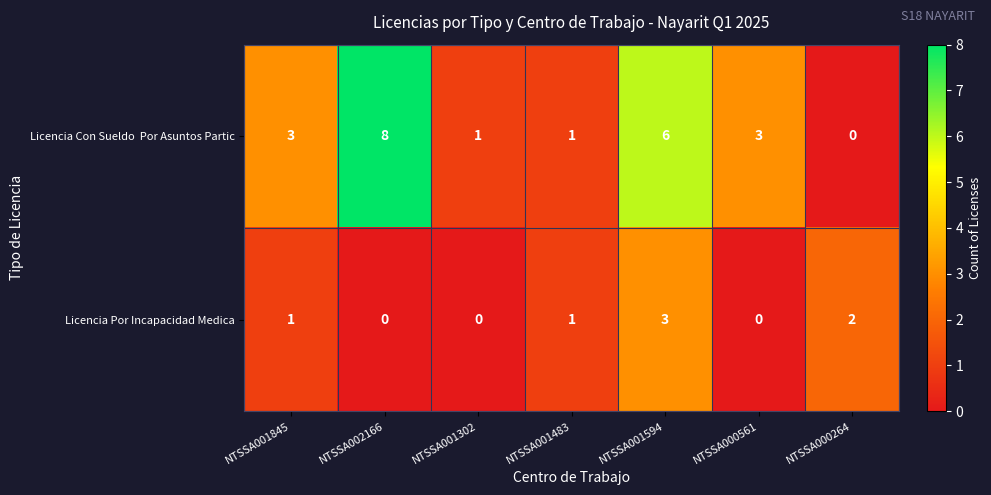

The Licencia Por Incapacidad Medica series shows 0 at NTSSA002166. True or false?

True